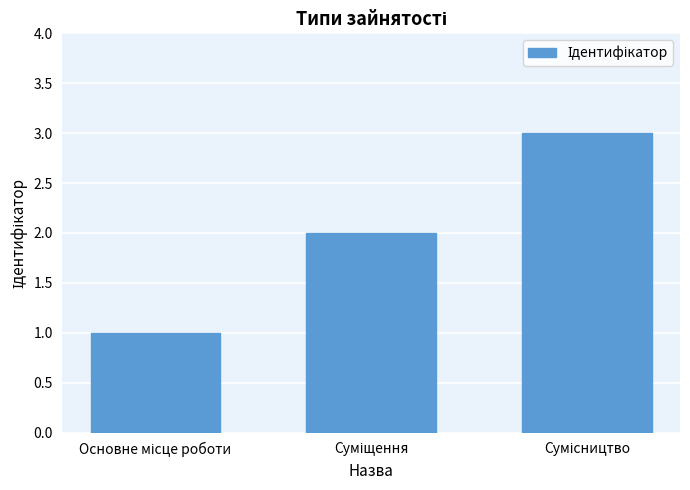

What is the sum of all values?

6